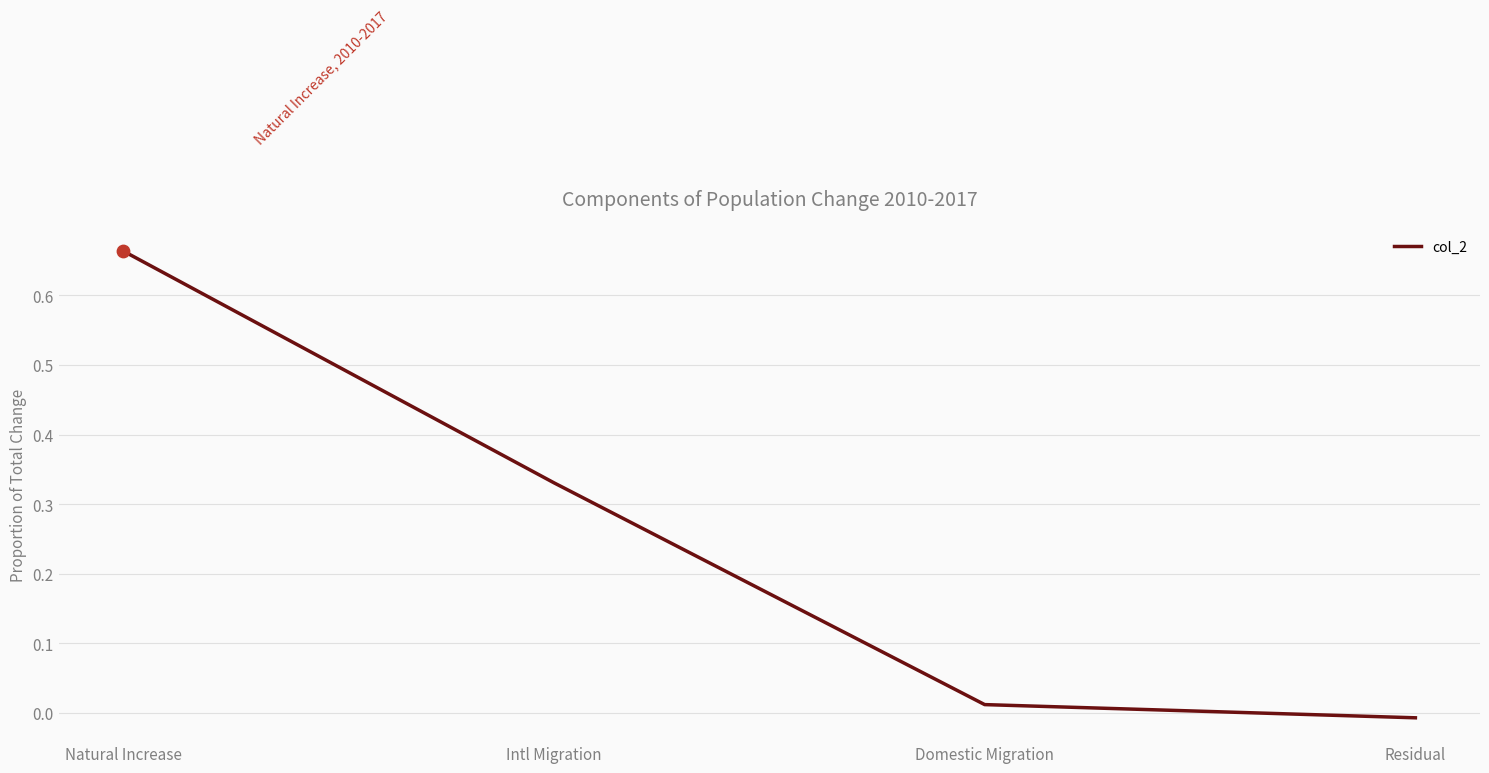

What is the change in value from Intl Migration to Domestic Migration?

-0.3